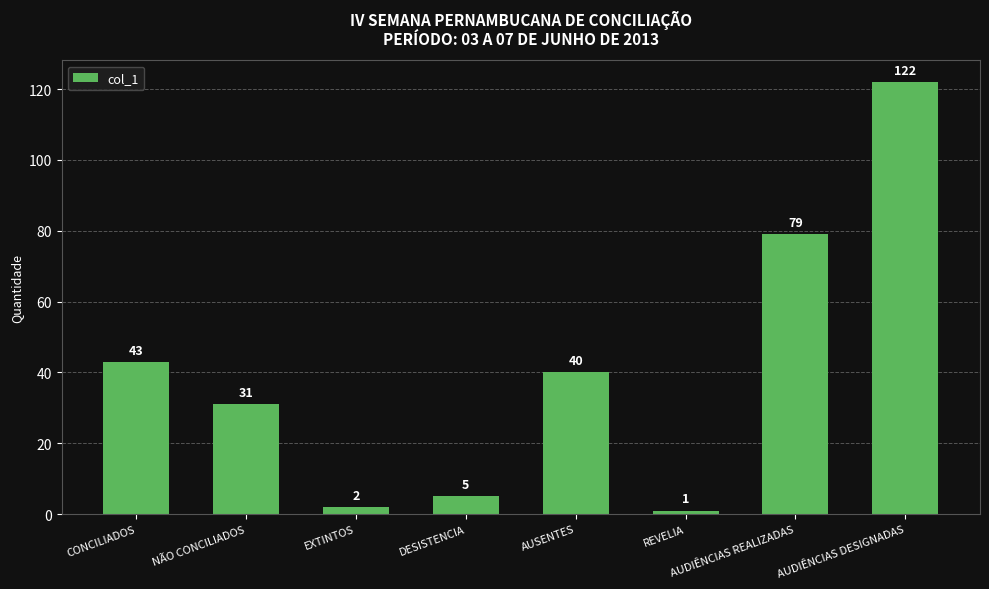

What is the difference between the maximum and minimum values?

121